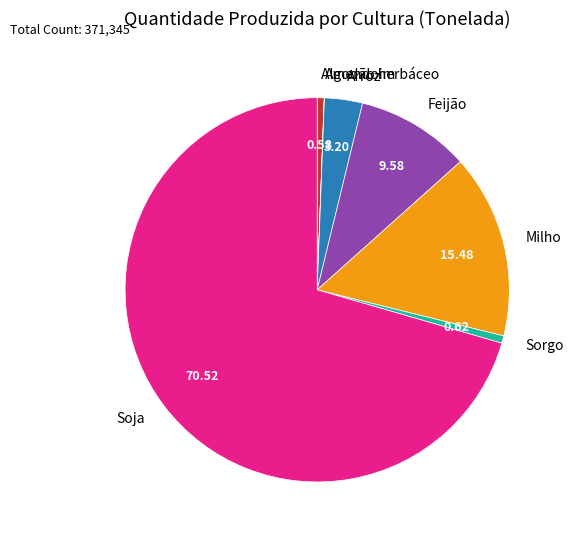

Is it true that Arroz is 17% of the pie?

False